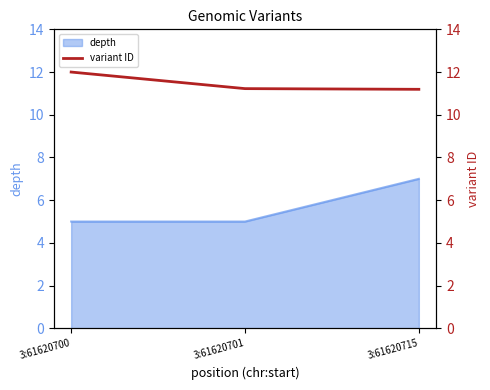

The value of depth at 3:61620700 is 9. True or false?

False